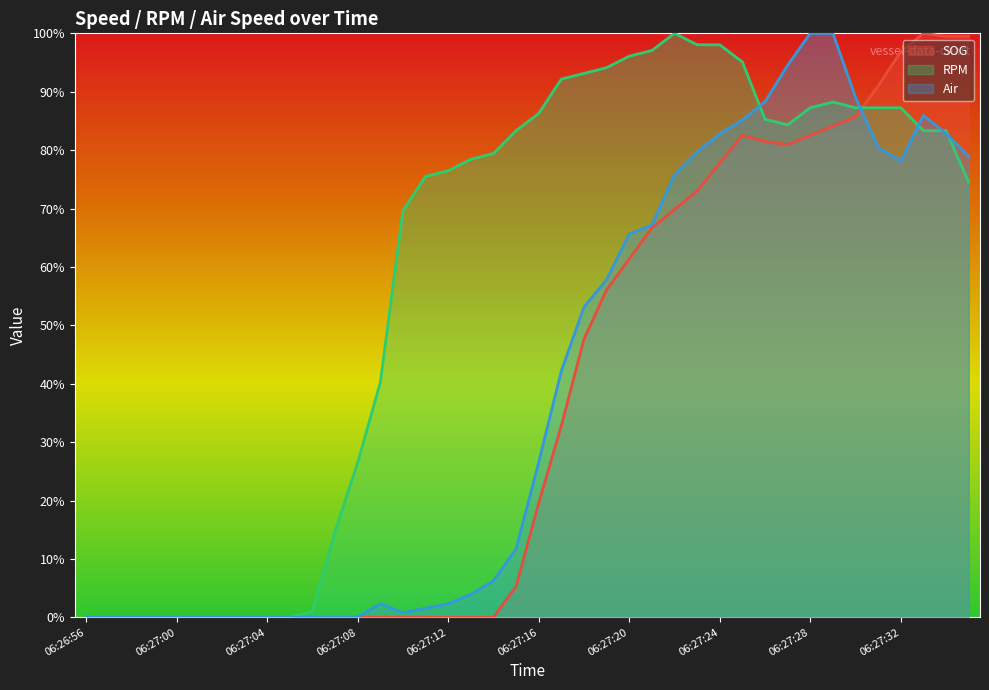

Between 06:27:02 and 06:27:12, which series saw the biggest shift?

RPM